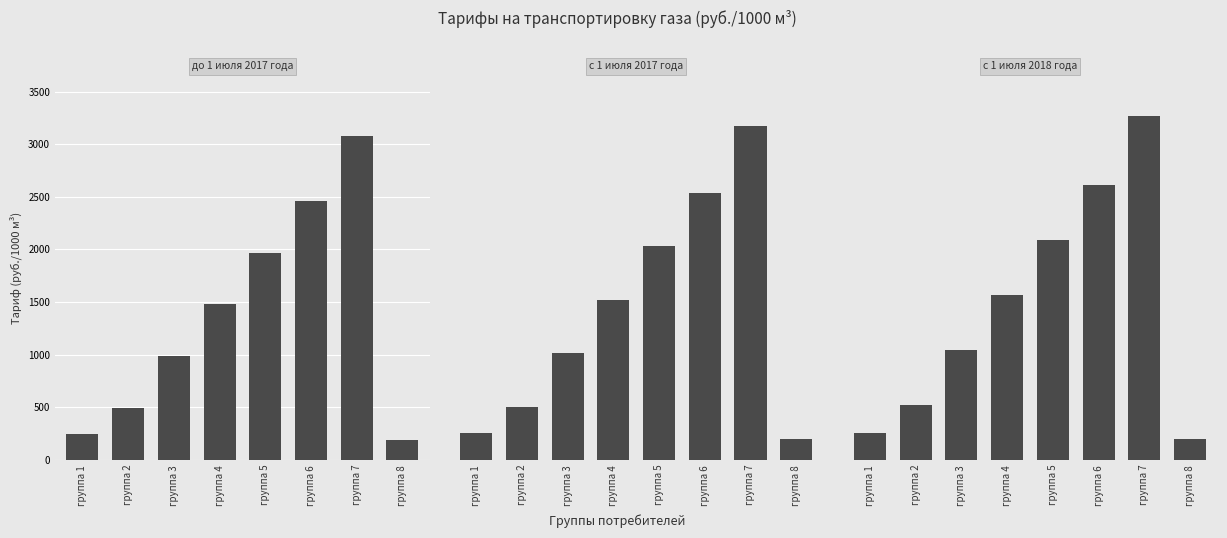

Reading left to right, transcribe all the data shown in this chart.

до 1 июля 2017 года: группа 1=246.2	группа 2=492.4	группа 3=984.8	группа 4=1477.2	группа 5=1969.7	группа 6=2462.1	группа 7=3077.6	группа 8=189.7
с 1 июля 2017 года: группа 1=253.6	группа 2=507.2	группа 3=1014.4	группа 4=1521.6	группа 5=2028.8	группа 6=2535.9	группа 7=3169.9	группа 8=195.4
с 1 июля 2018 года: группа 1=261.2	группа 2=522.4	группа 3=1044.8	группа 4=1567.2	группа 5=2089.6	группа 6=2612.0	группа 7=3265.0	группа 8=201.2